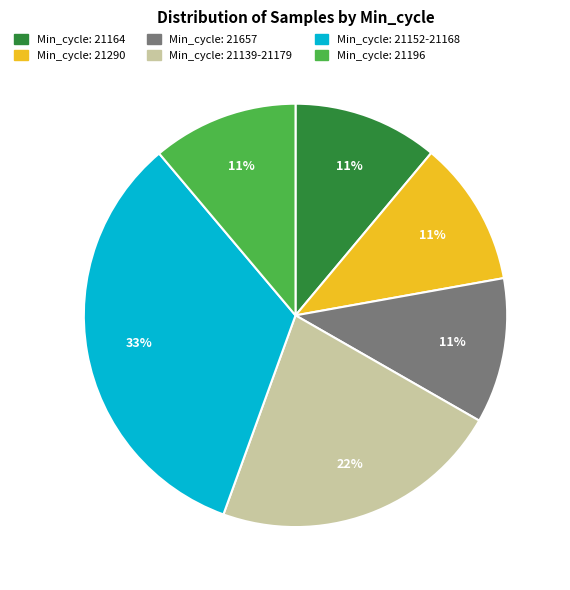

Is there any slice that represents more than half of the pie?

No